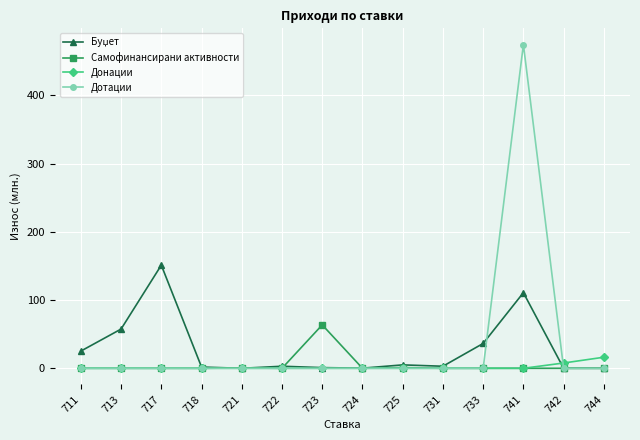

What is the greatest value displayed?

474.4